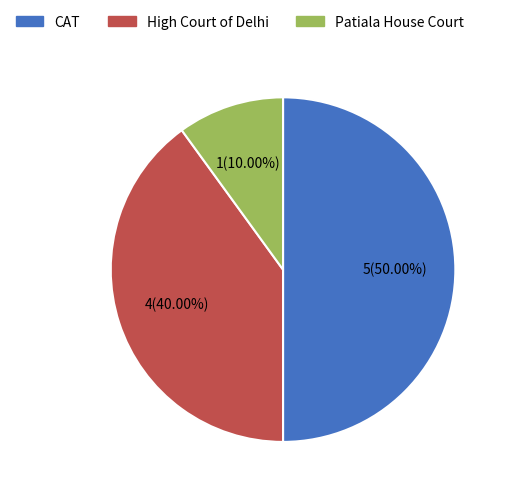

Which has a higher value, High Court of Delhi or Patiala House Court?

High Court of Delhi